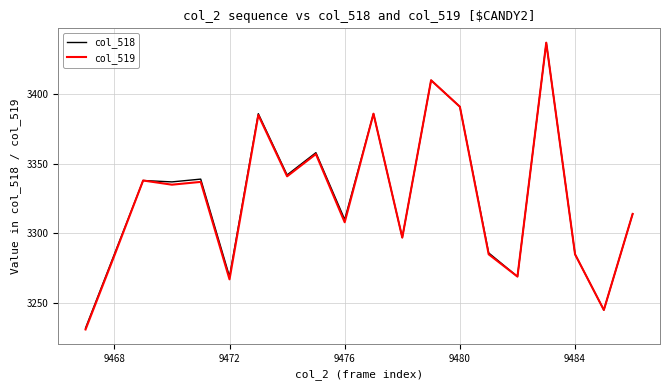

Which series has the largest range (max minus min)?

col_519